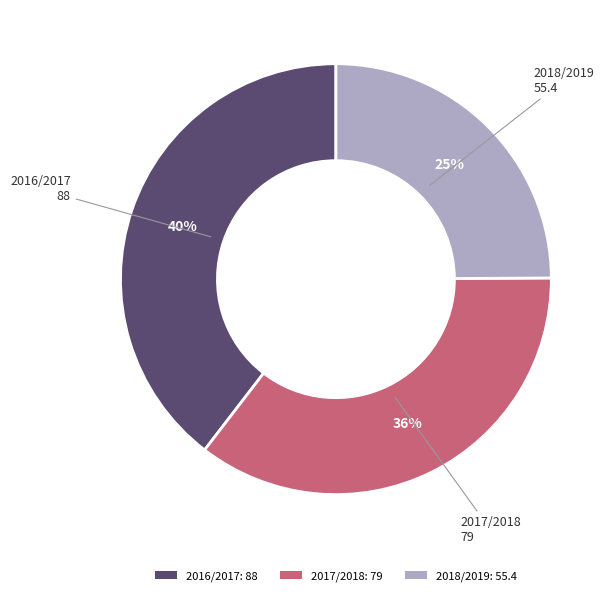

Is 2018/2019 the majority of the pie?

No